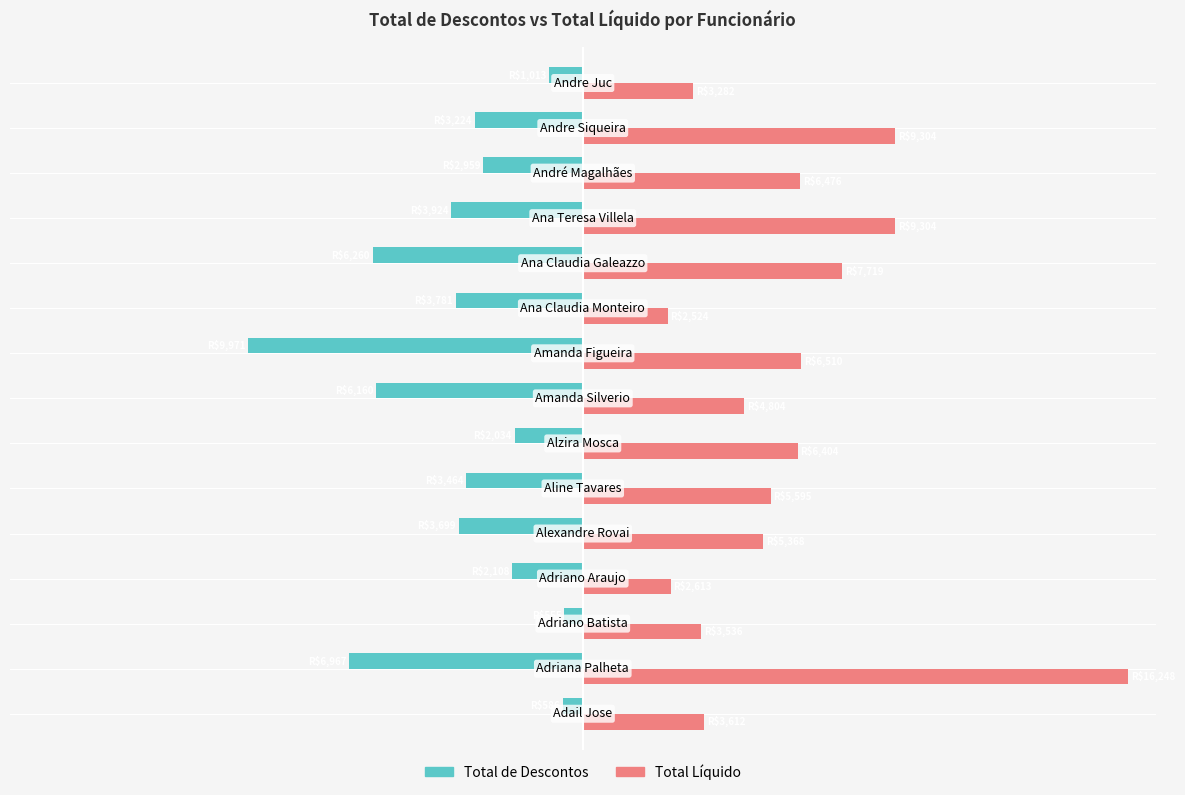

What are all the series names shown in the legend?

Total de Descontos, Total Líquido